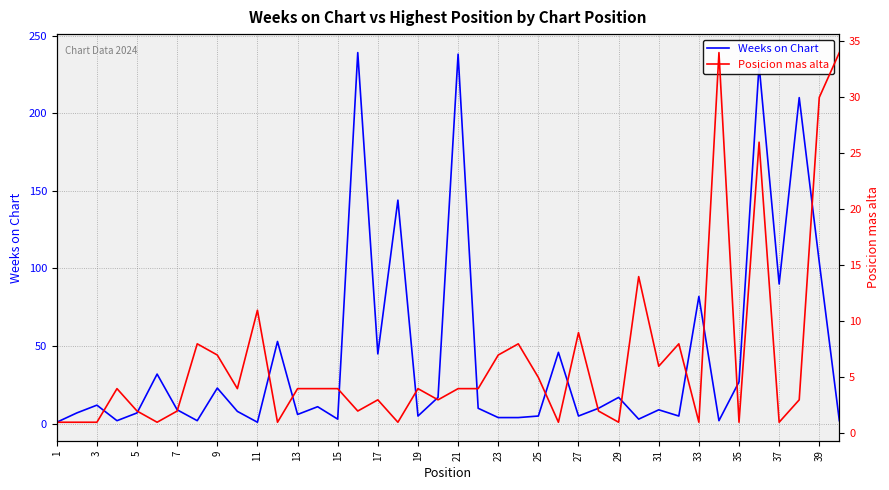

Which series has the widest spread of values?

Weeks on Chart